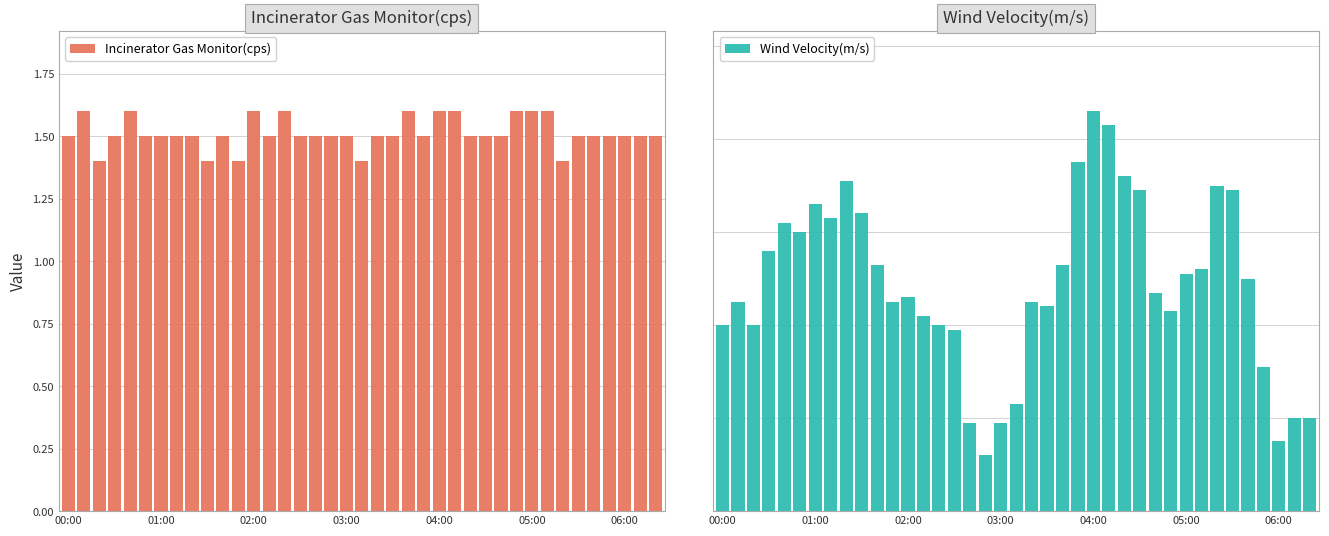

What is the value of the Wind Velocity(m/s) bar at the 33rd from the left?

7.0